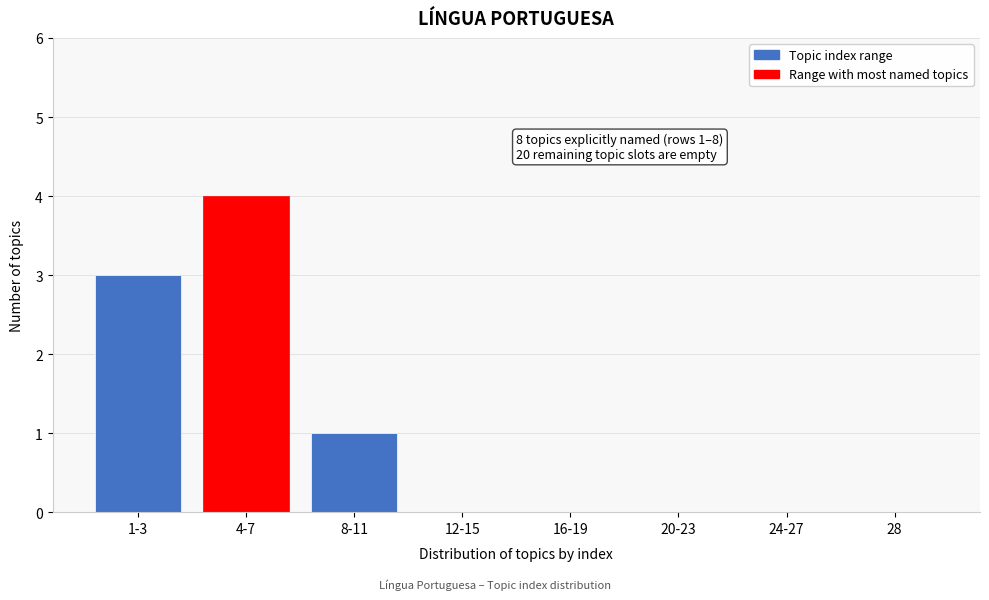

Reading right to left, transcribe all the data shown in this chart.

28=0	24-27=0	20-23=0	16-19=0	12-15=0	8-11=1	4-7=4	1-3=3